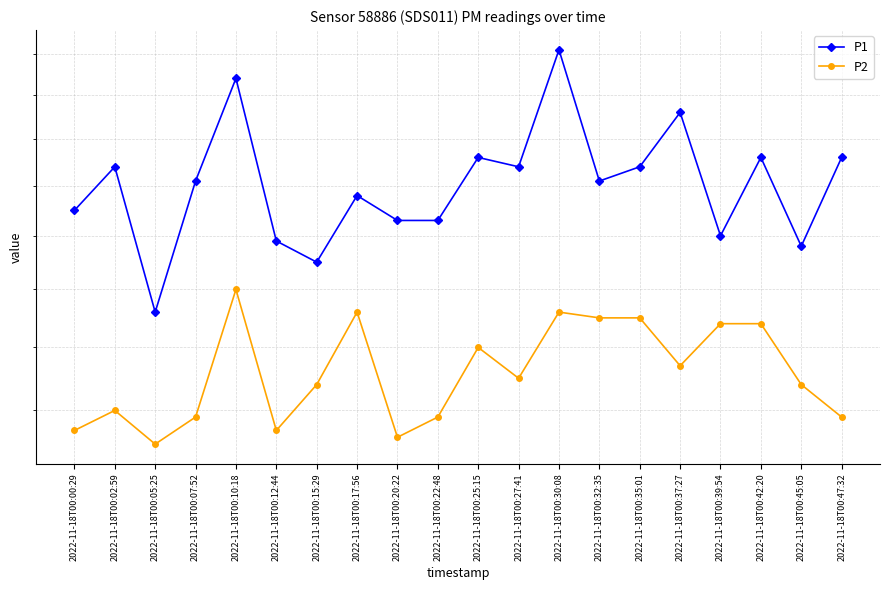

Which series has the largest total across all categories?

P1